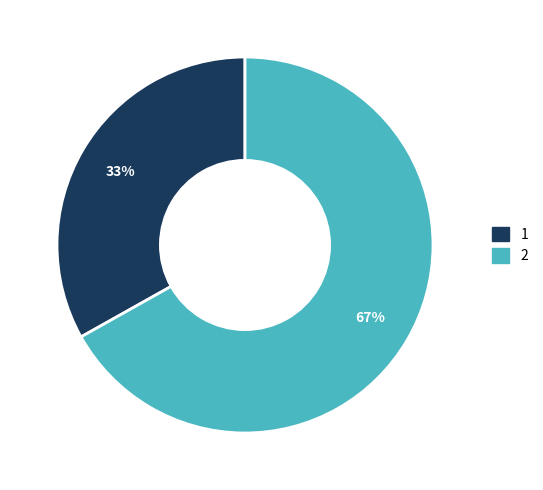

Which slice is the smallest?

1